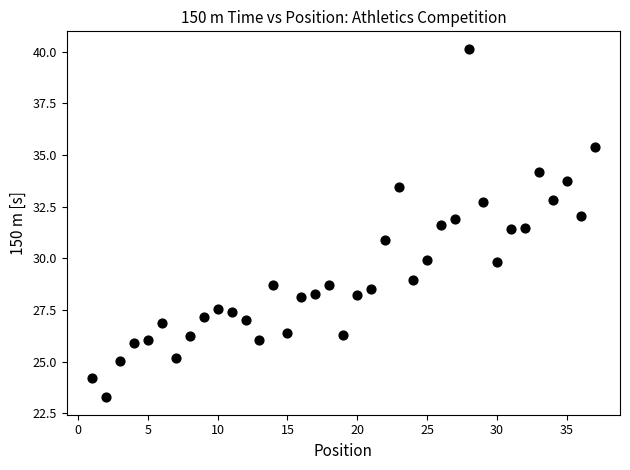

What is the range of X values (max minus min)?

36.0